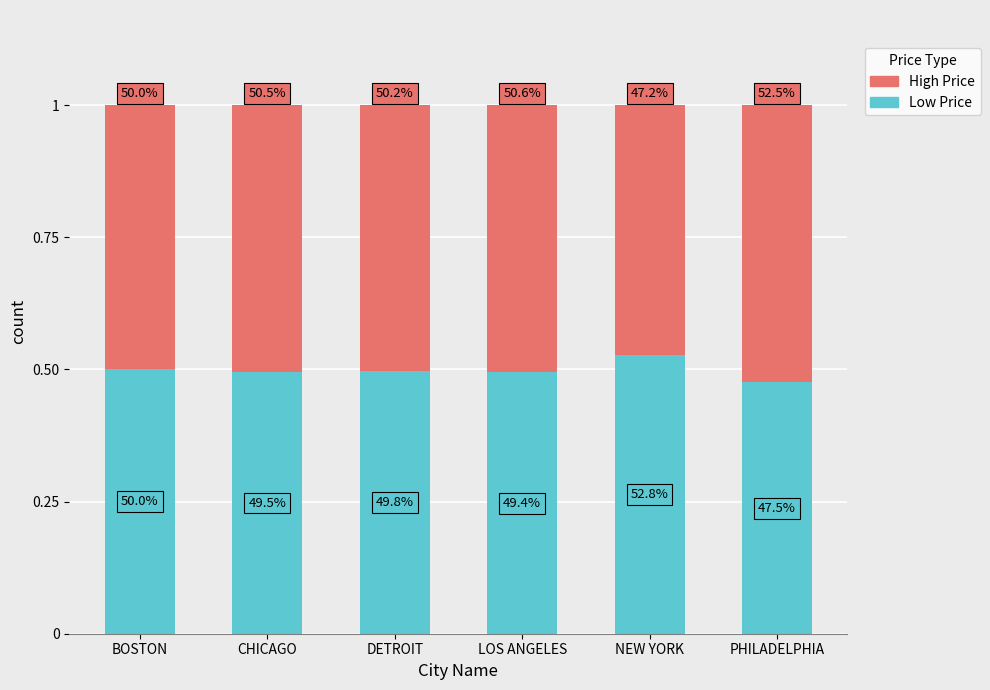

What are all the series names shown in the legend?

High Price, Low Price